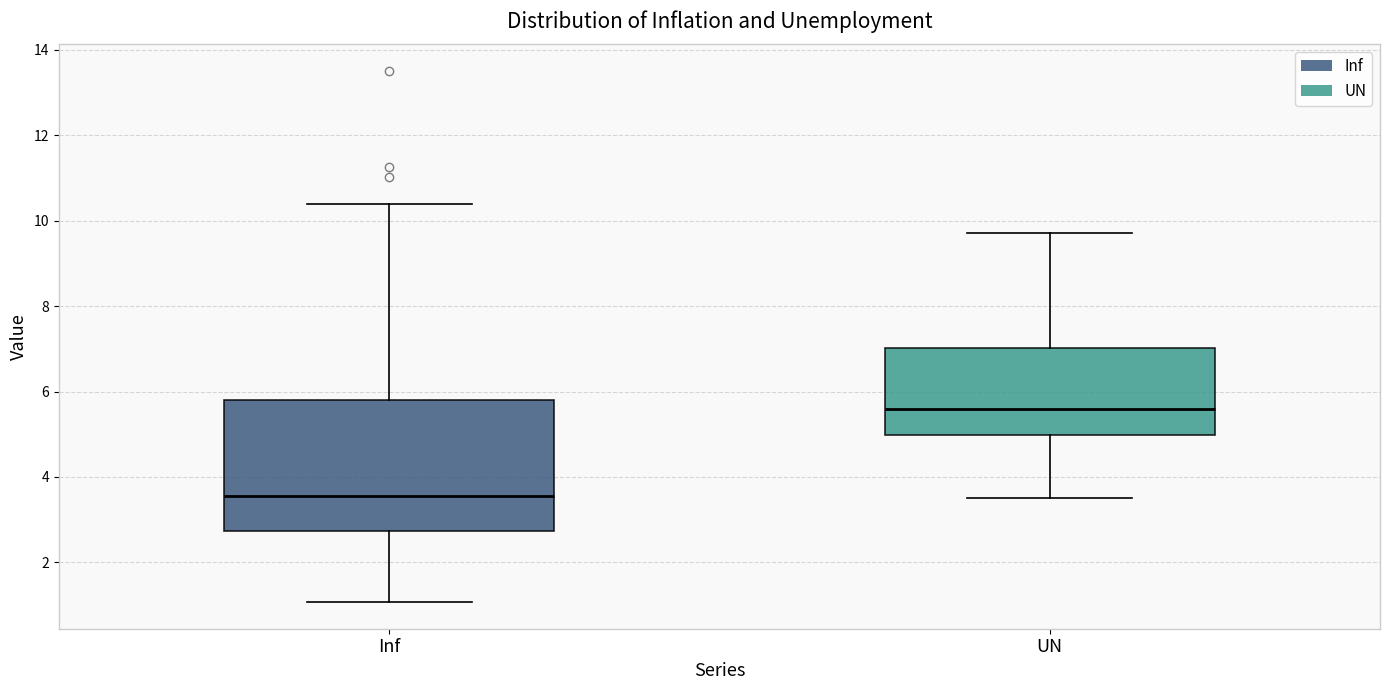

Where does the upper whisker of the box for Inf end on the y-axis? The values are not printed on the chart, so give them approximately, as read against the axis.

10.4